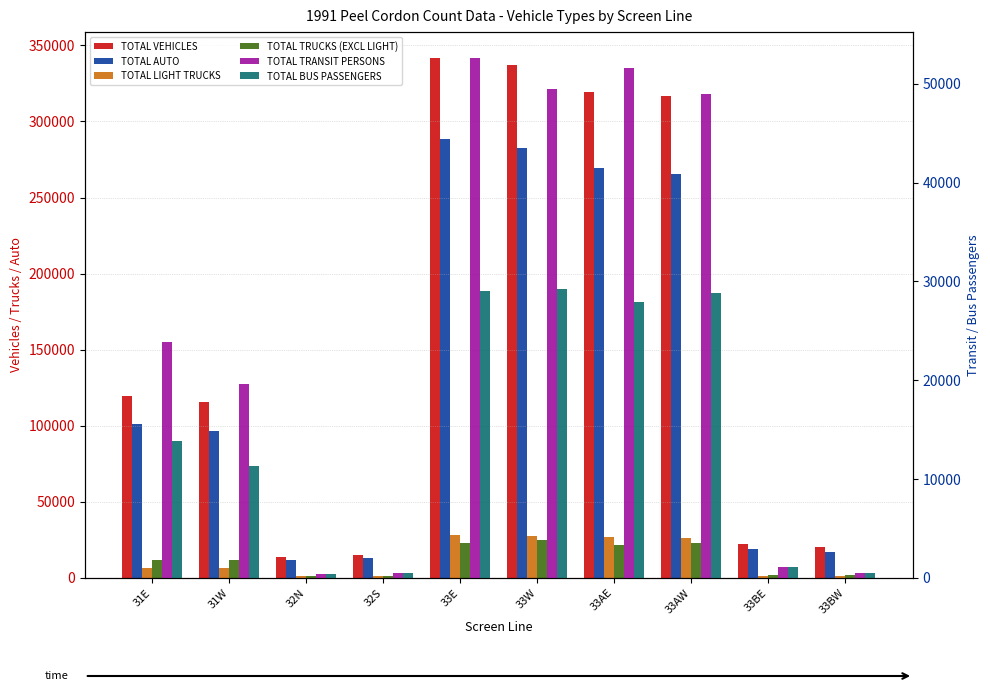

How many data points in TOTAL VEHICLES are less than 119721?

5